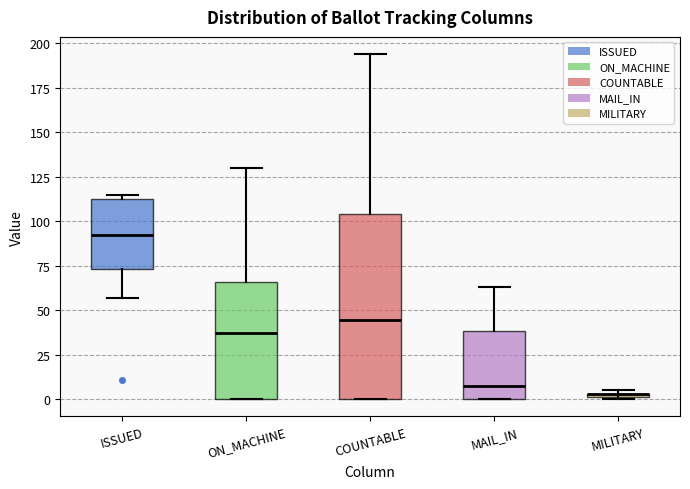

Where does the upper whisker of the box for COUNTABLE end on the y-axis? The values are not printed on the chart, so give them approximately, as read against the axis.

195